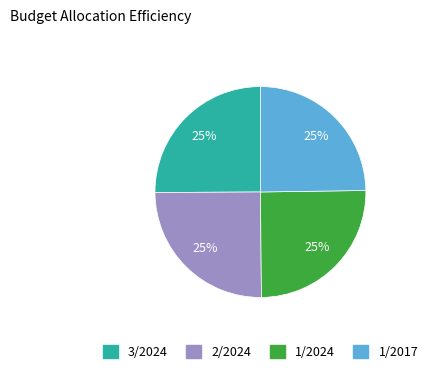

Approximately how many times larger is the value at 3/2024 compared to 1/2017?

1.0